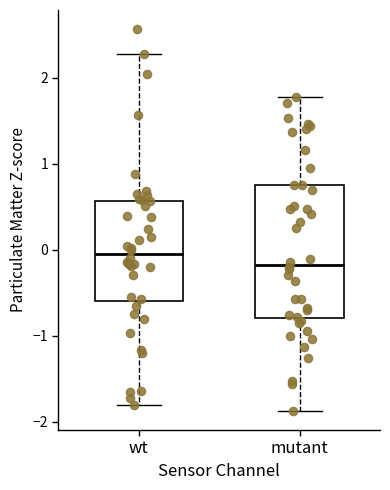

Where is the upper edge of the box for mutant on the y-axis? The values are not printed on the chart, so give them approximately, as read against the axis.

0.7